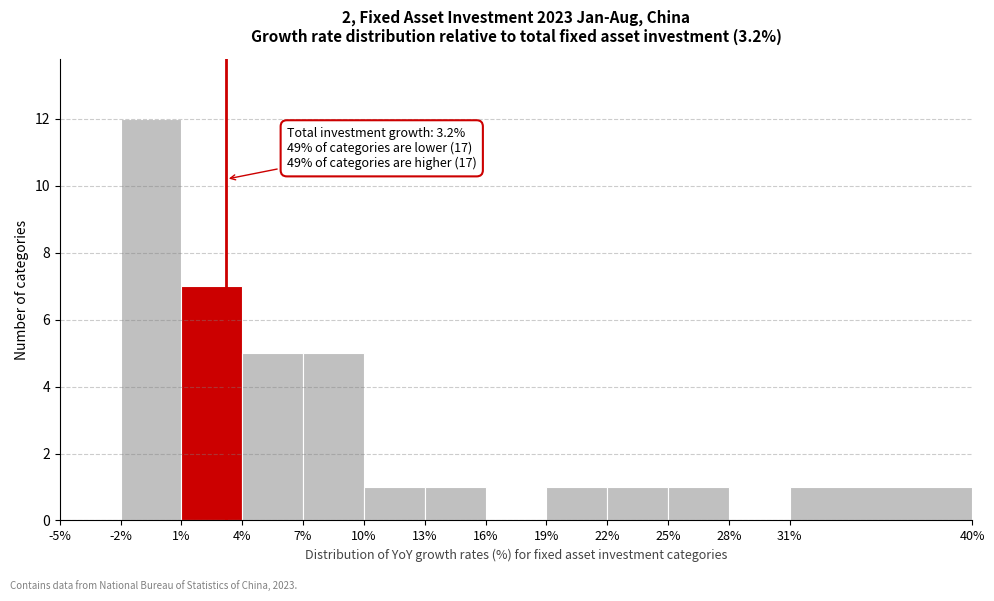

Over which range of the x-axis is the bar tallest?

-2% to 1%